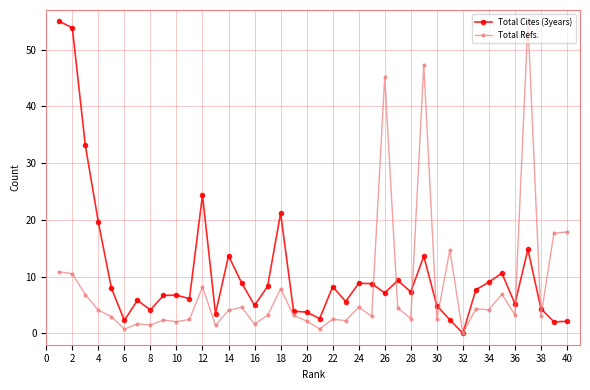

Which series has the largest total across all categories?

Total Cites (3years)